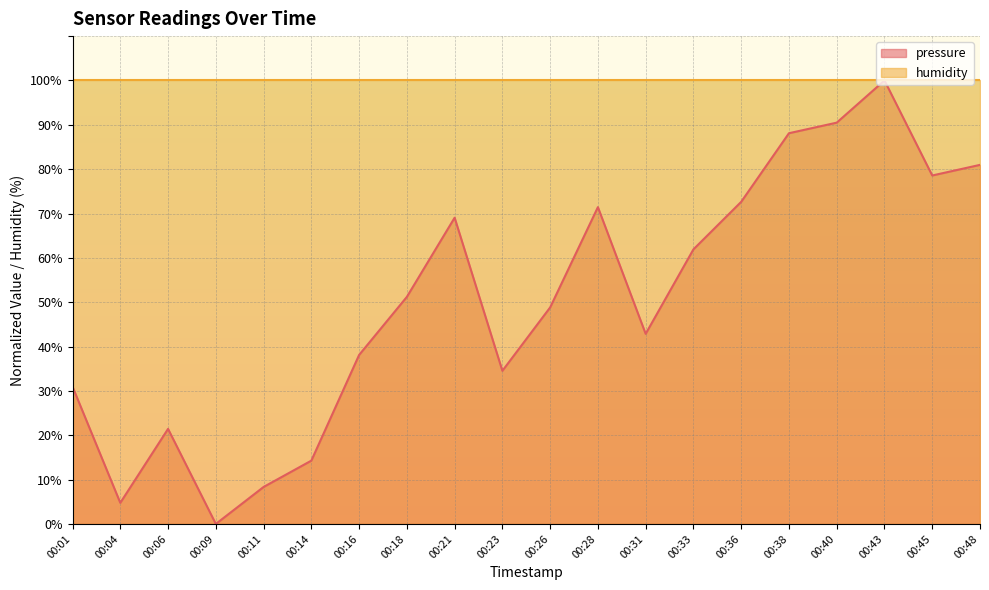

Is it true that the value at 00:16 is 38.1?

True